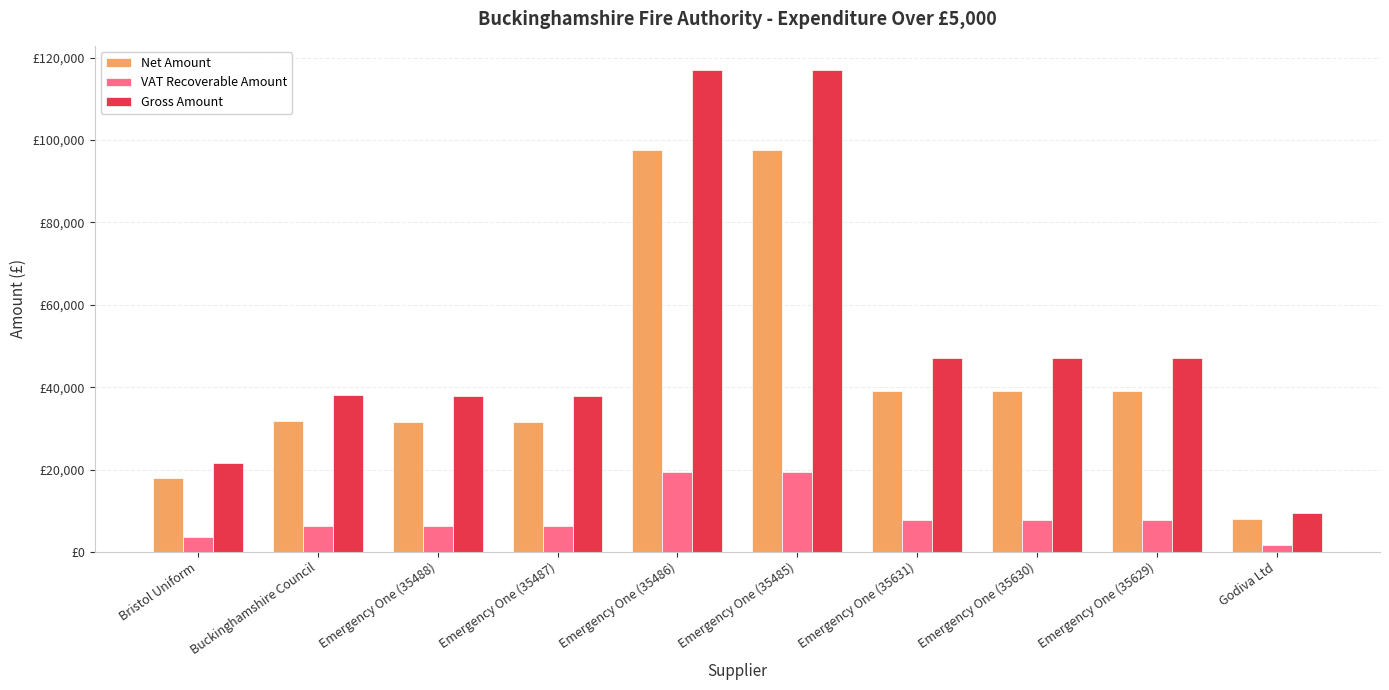

List the series in order of their peak value, highest first.

Gross Amount, Net Amount, VAT Recoverable Amount